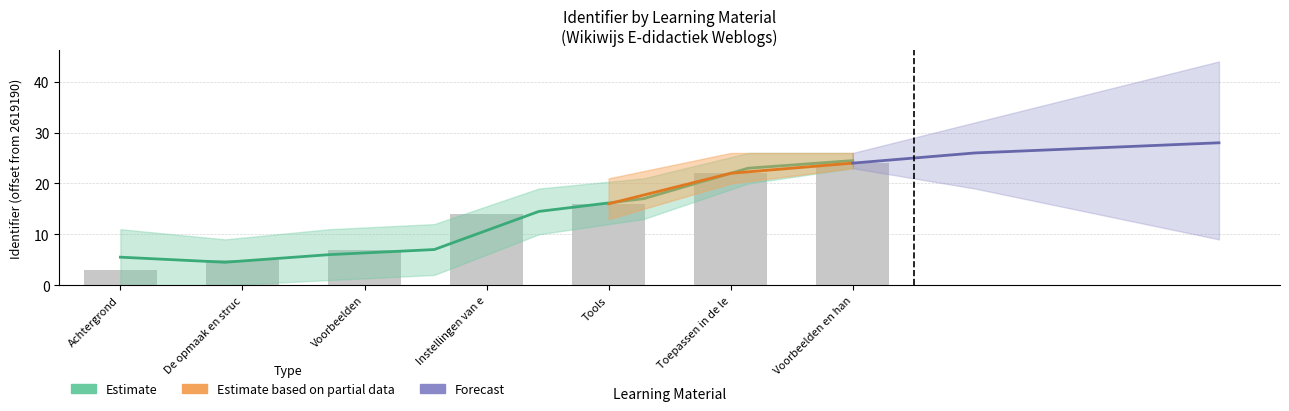

What is the difference between the maximum and second lowest values?

19